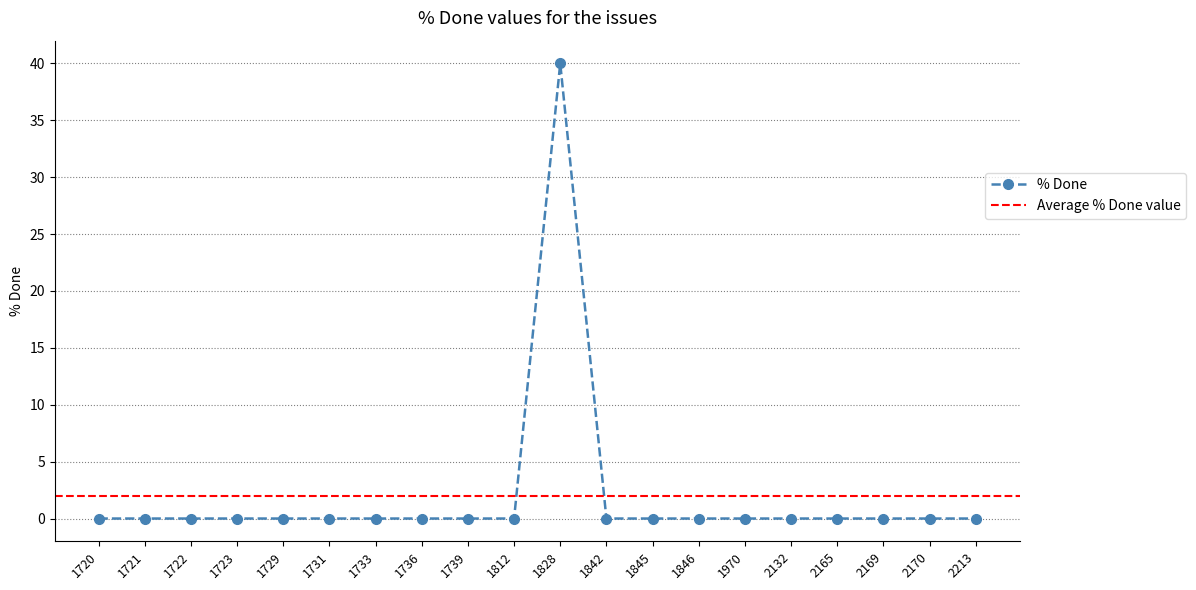

True or false: % Done has a value of 14 at 2132.

False